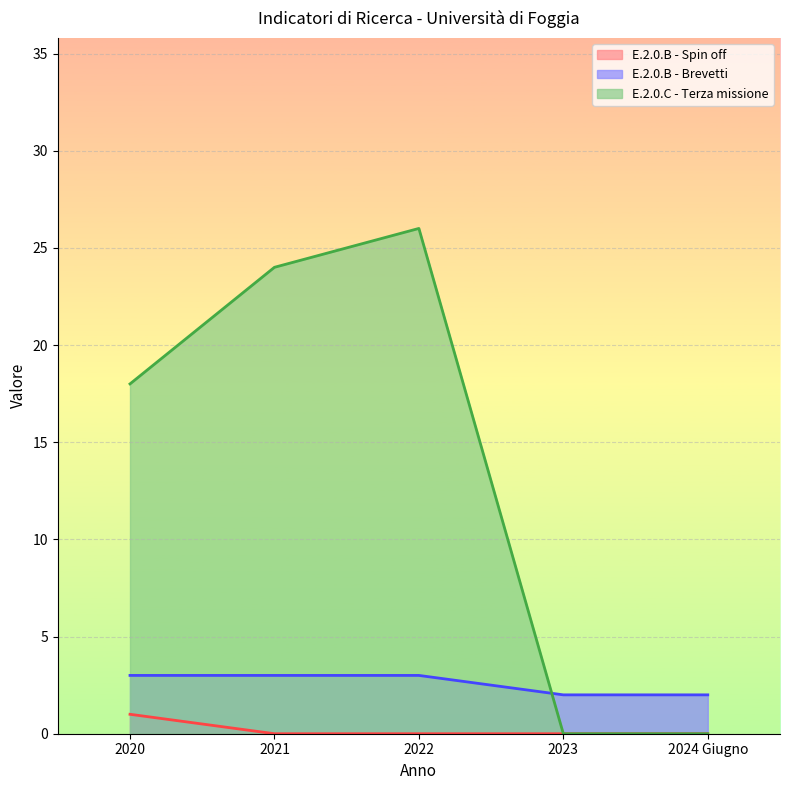

Does the chart display data point markers on the line(s)?

No